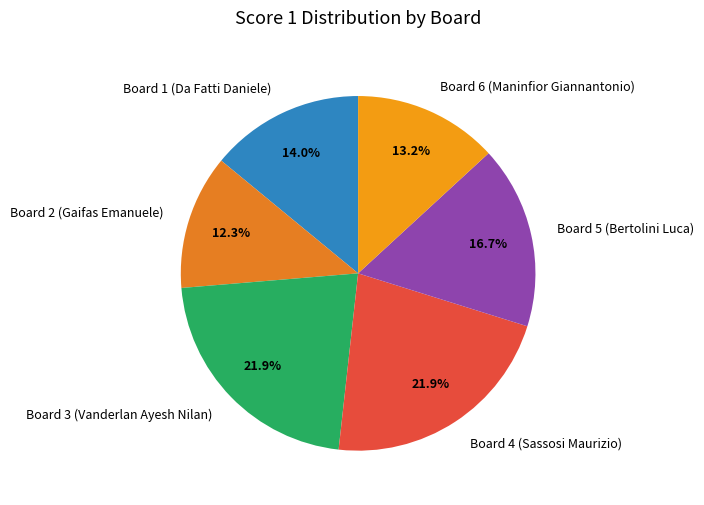

Does Board 3 (Vanderlan Ayesh Nilan) represent more than half of the total?

No